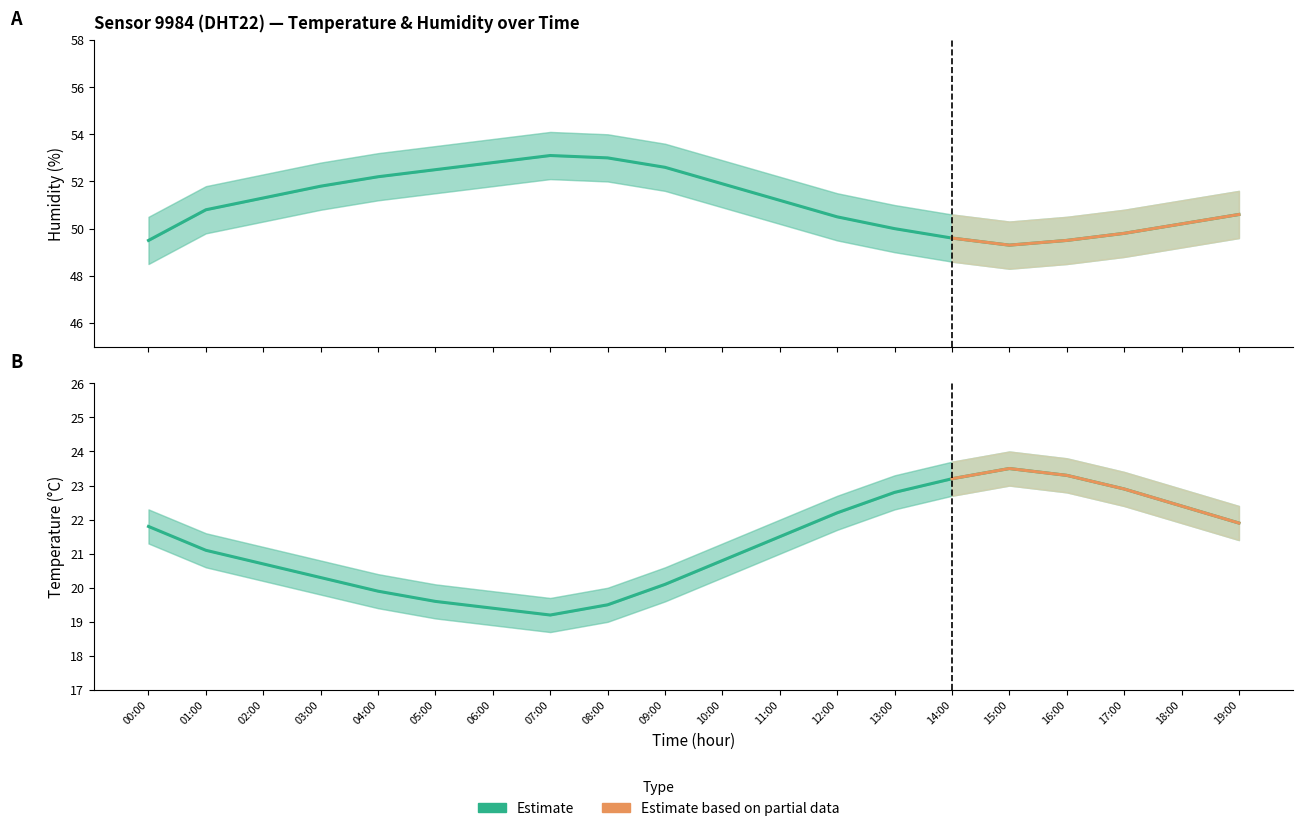

What is the label of the 7th point from the right?

13:00